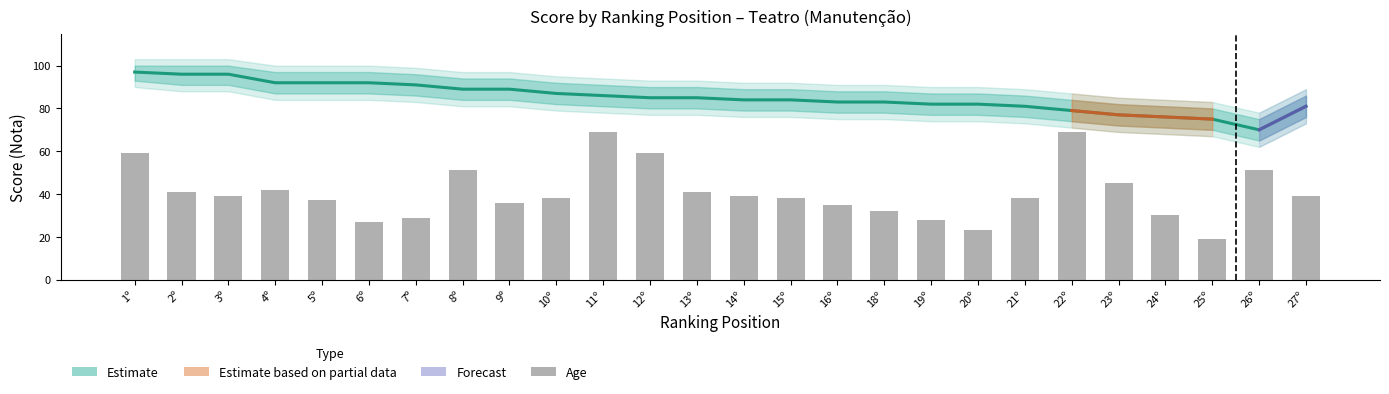

Read the Estimate value at 15º, to the nearest 10.

80